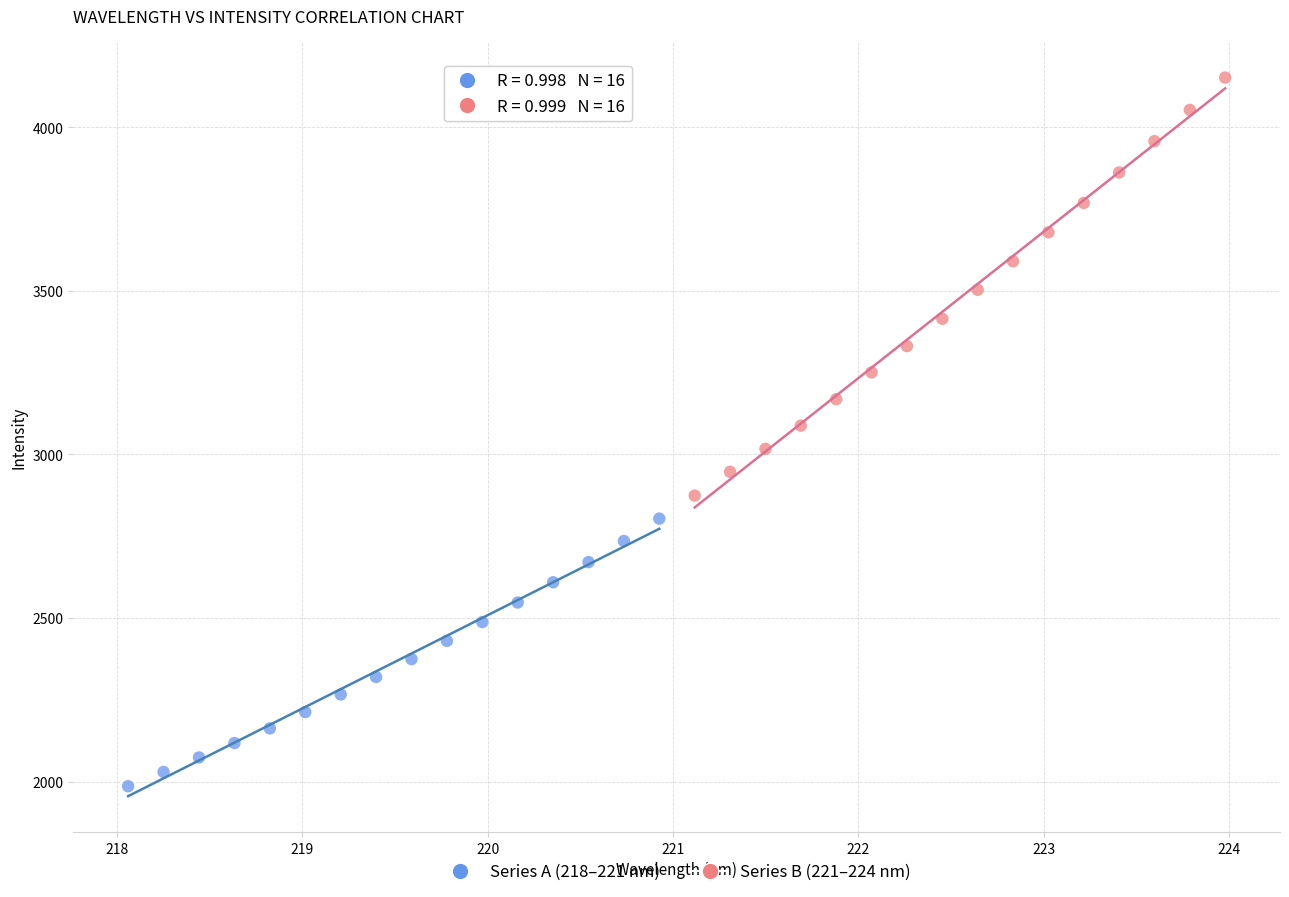

Which series has the largest Y range (max minus min)?

Series B (221–224 nm)